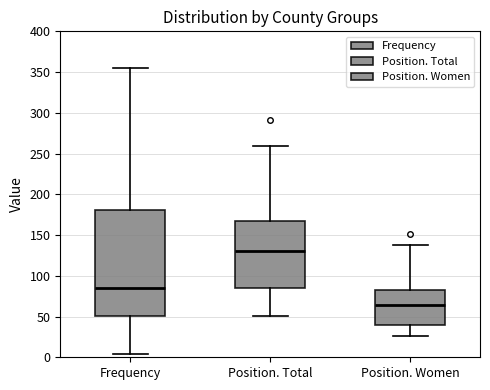

Where is the lower edge of the box for Frequency on the y-axis? The values are not printed on the chart, so give them approximately, as read against the axis.

50